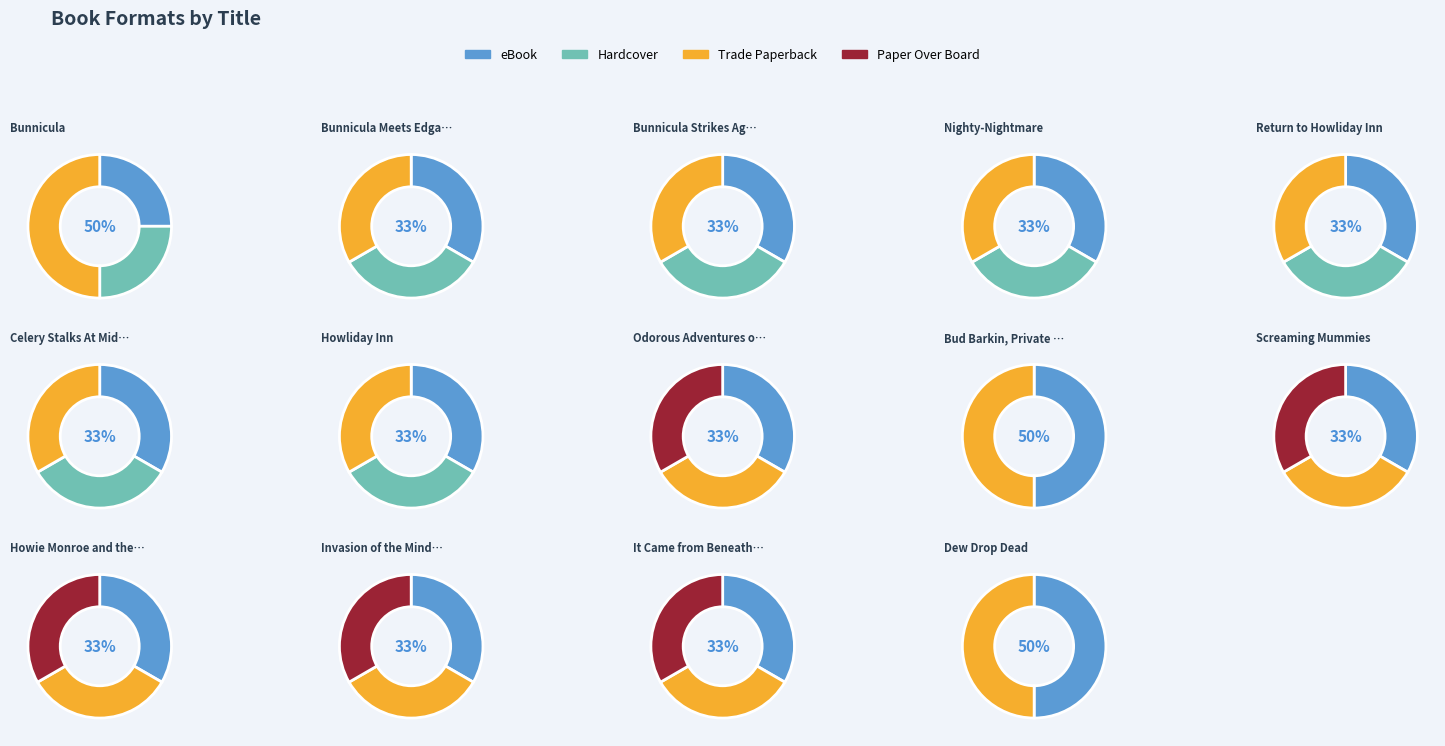

Which series has the widest spread of values?

Hardcover